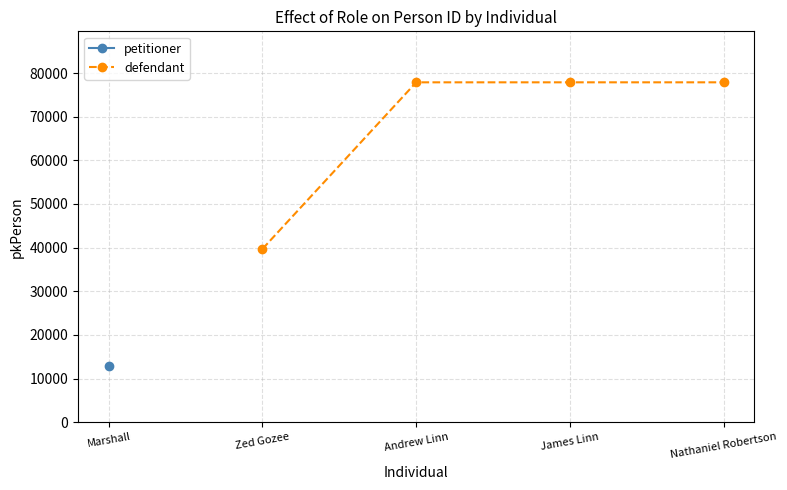

What is the value of the 3rd point from the left?

77878